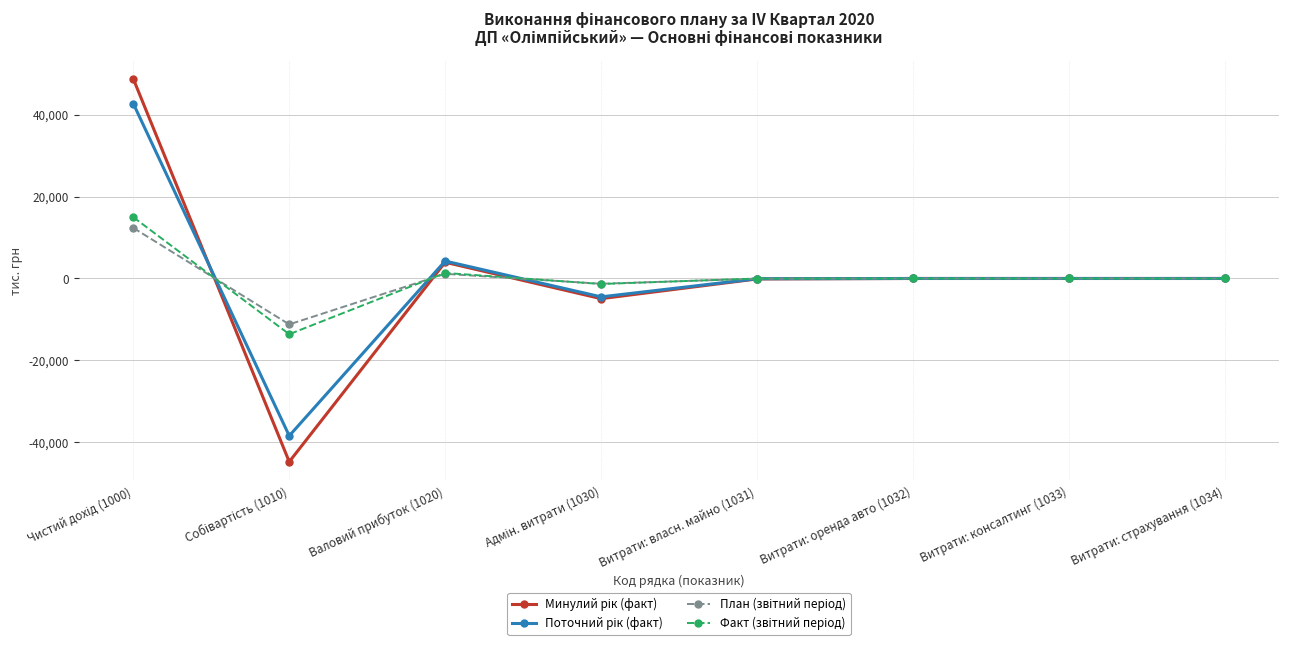

What is the label of the 2nd point from the right?

Витрати: консалтинг (1033)